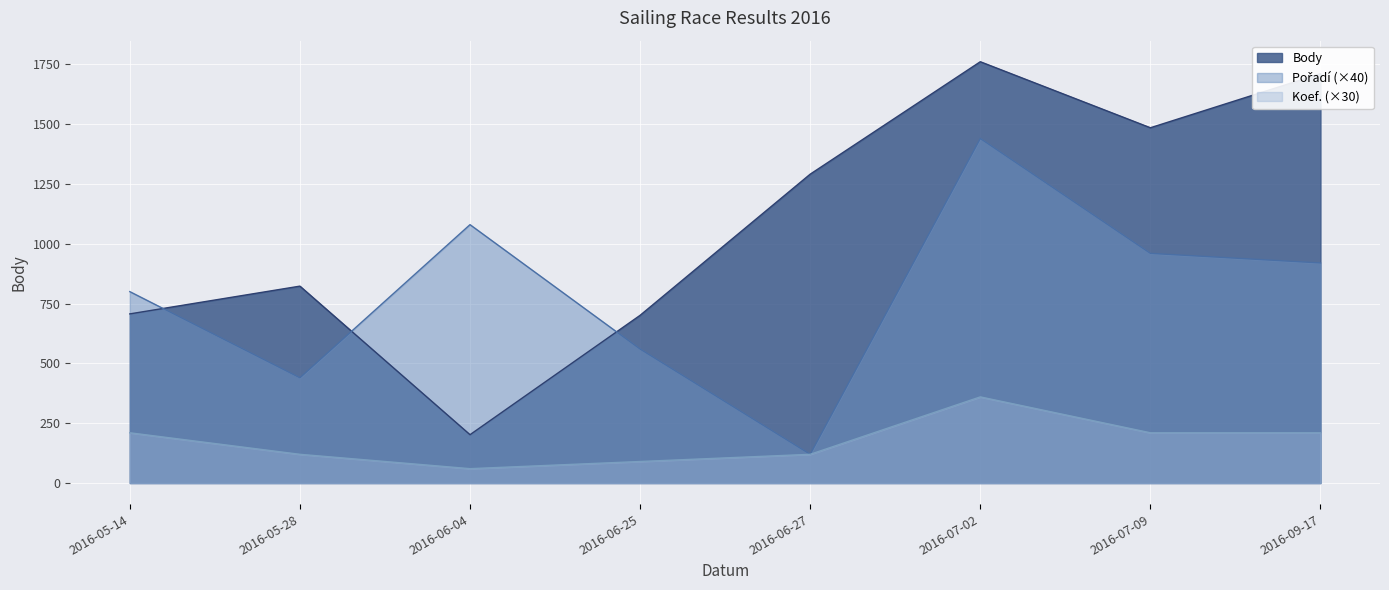

True or false: Pořadí and Koef. intersect in this chart.

False